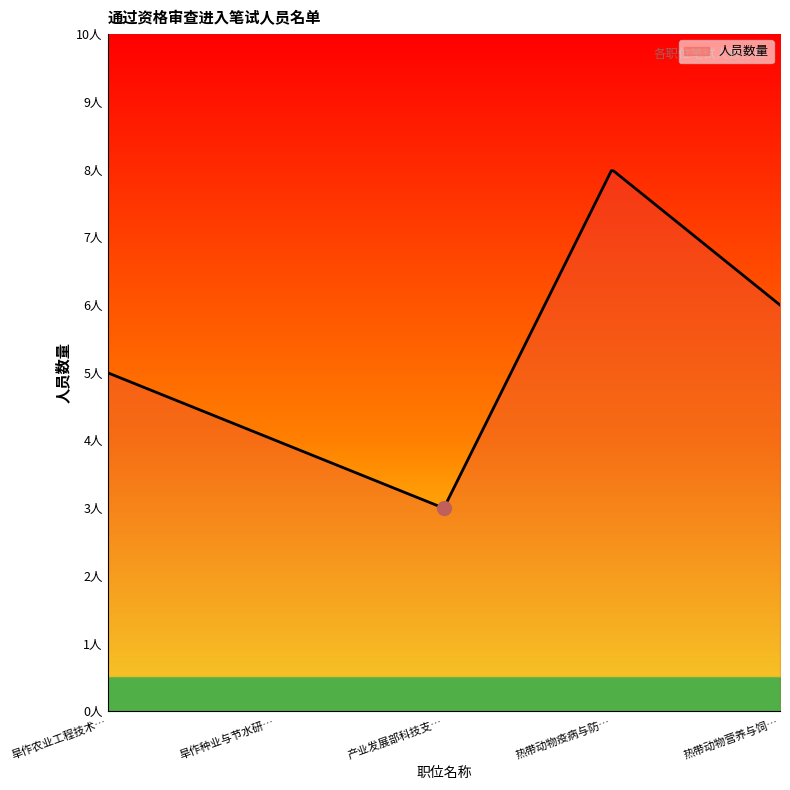

What is the smallest value displayed?

3